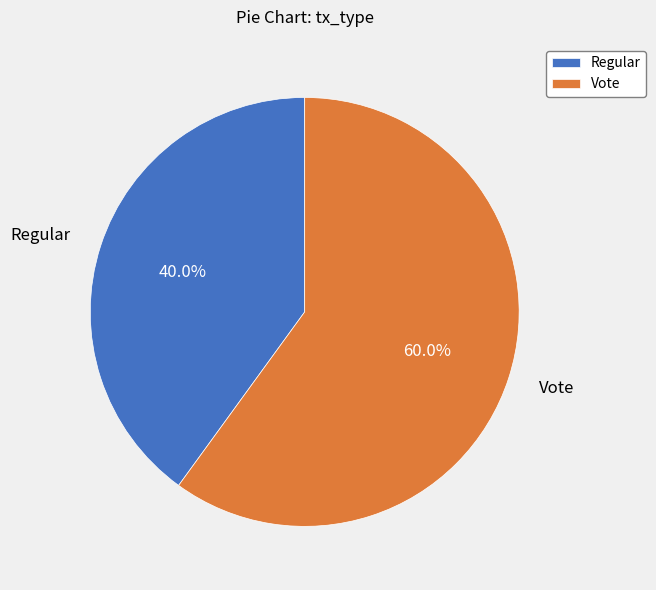

To the nearest percent, what is the difference between the largest and smallest slice percentages?

20%